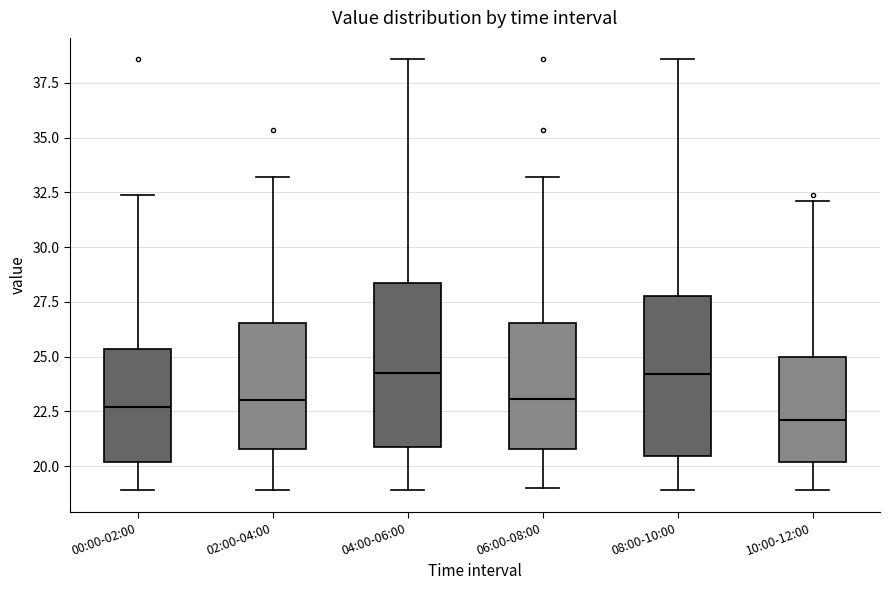

Reading left to right, read every box against the y-axis: the position of its median line, the range the box covers, and the ends of its whiskers. The values are not printed on the chart, so give them approximately, as read against the axis.

00:00-02:00: median 22.5, box 20.0 to 25.5, whiskers 19.0 to 32.5
02:00-04:00: median 23.0, box 21.0 to 26.5, whiskers 19.0 to 33.0
04:00-06:00: median 24.0, box 21.0 to 28.5, whiskers 19.0 to 38.5
06:00-08:00: median 23.0, box 21.0 to 26.5, whiskers 19.0 to 33.0
08:00-10:00: median 24.0, box 20.5 to 28.0, whiskers 19.0 to 38.5
10:00-12:00: median 22.0, box 20.0 to 25.0, whiskers 19.0 to 32.0